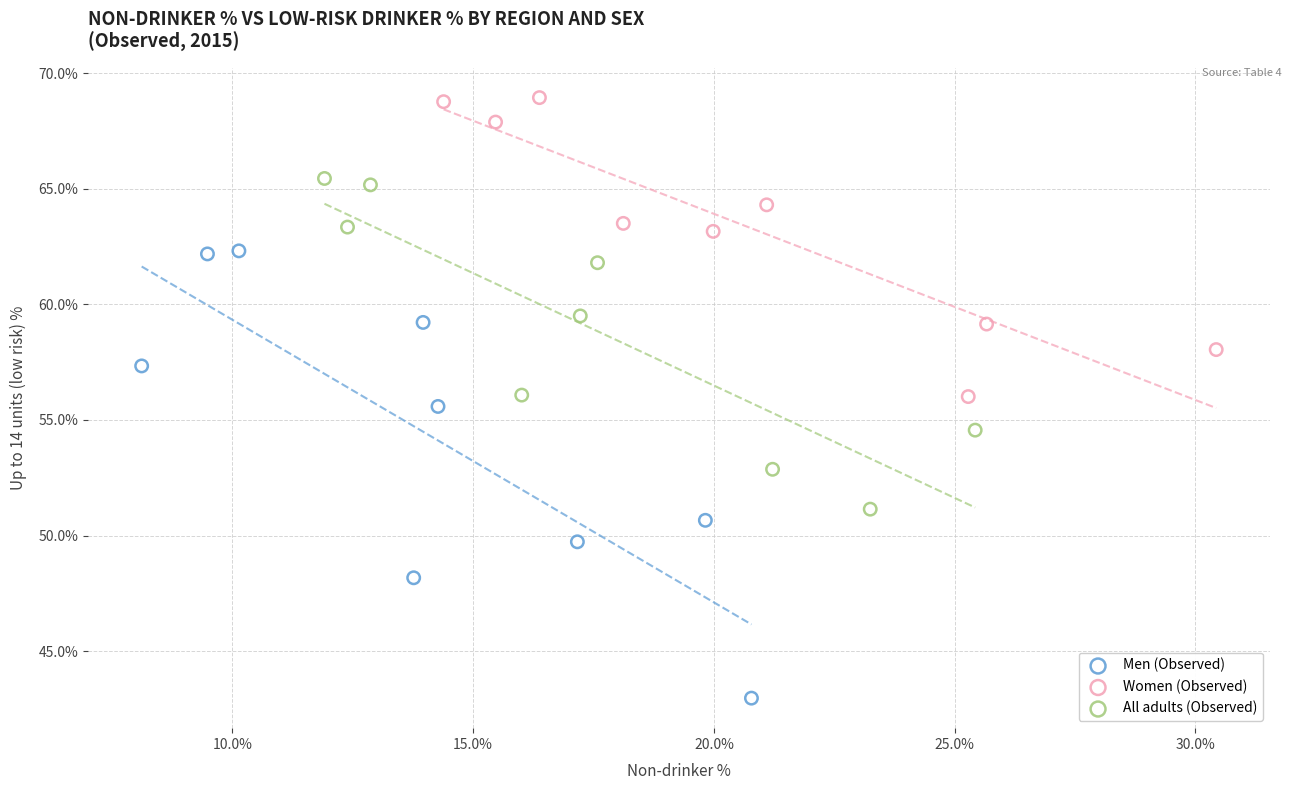

Which series has the widest spread of Y values?

Men (Observed)